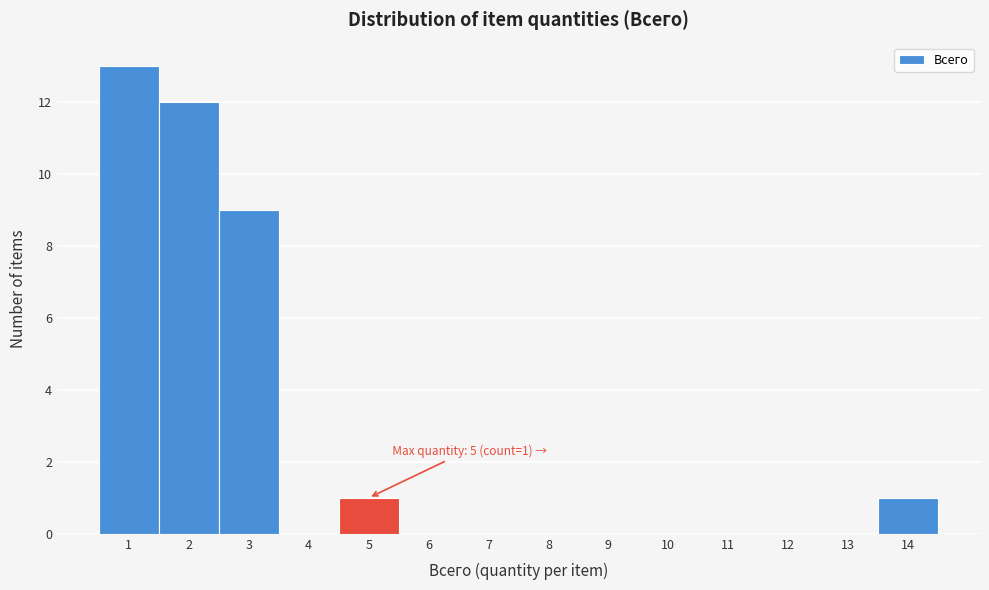

Over which range of the x-axis is the bar tallest?

0.5 to 1.5